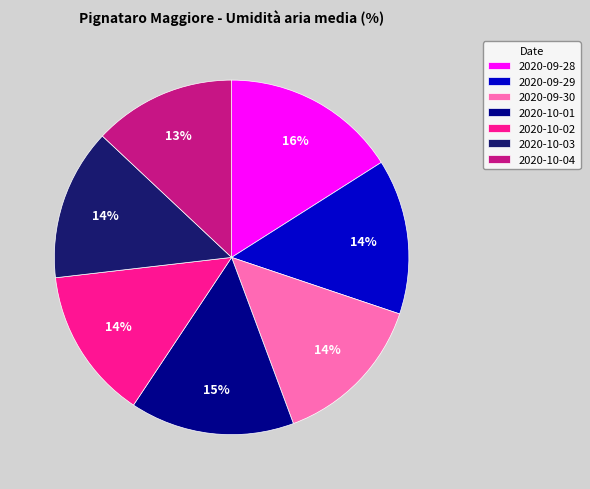

How many segments does this pie chart have?

7